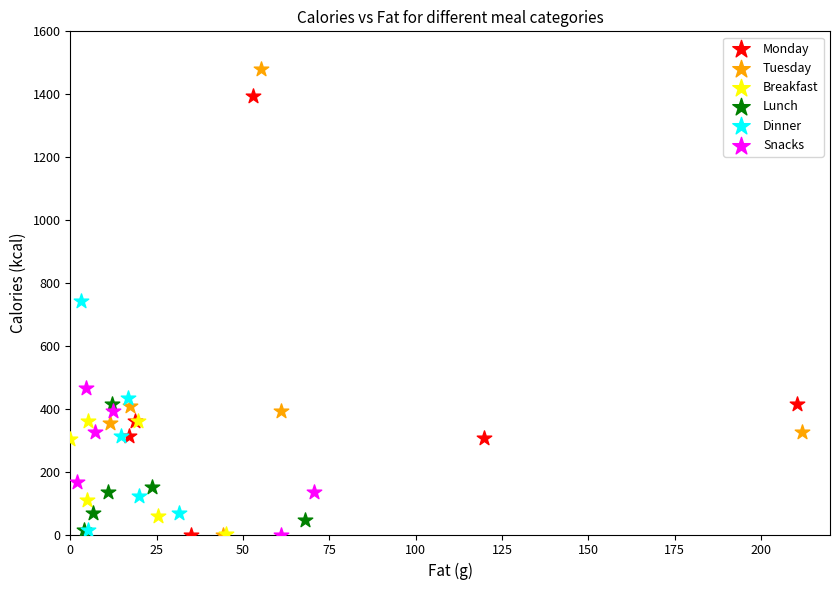

What are all the series names shown in the legend?

Monday, Tuesday, Breakfast, Lunch, Dinner, Snacks